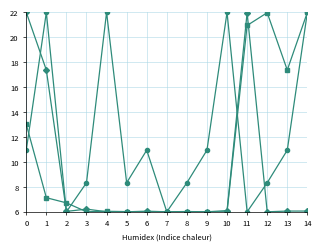

What is the greatest value displayed?

22.0